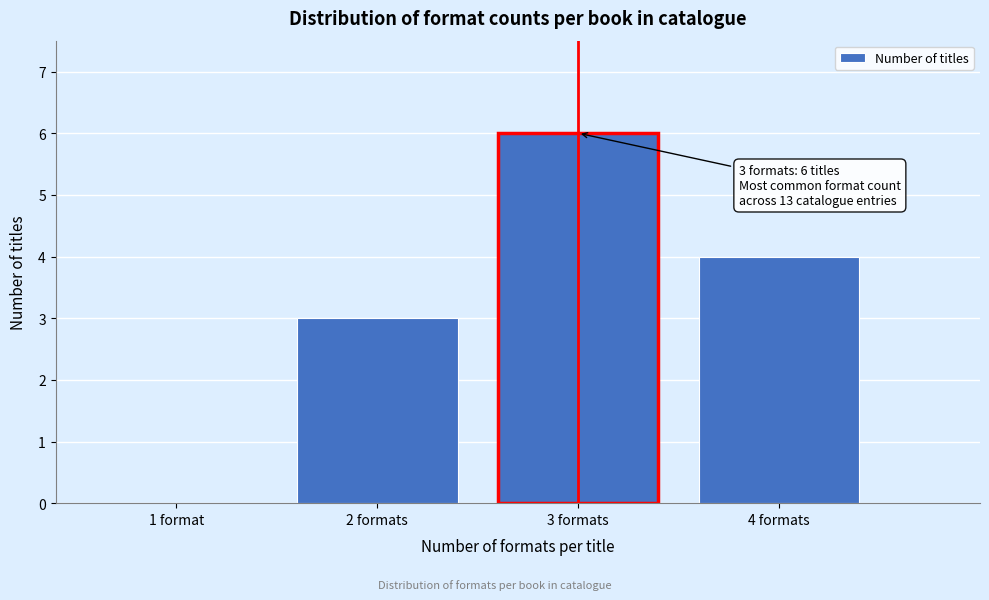

Reading left to right, what are all the values shown in this chart?

1 format=0	2 formats=3	3 formats=6	4 formats=4